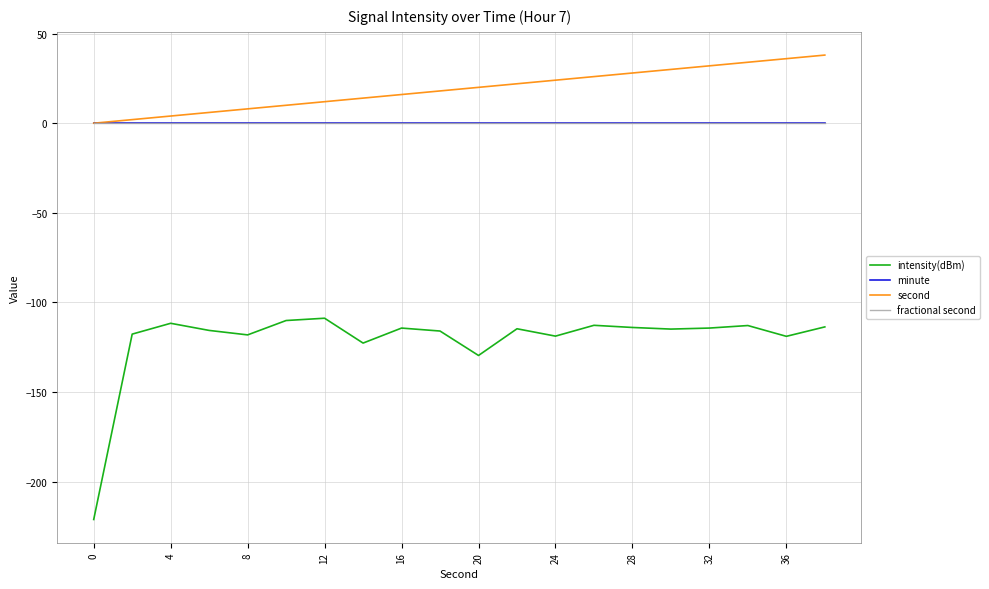

Does the chart display data point markers on the line(s)?

No